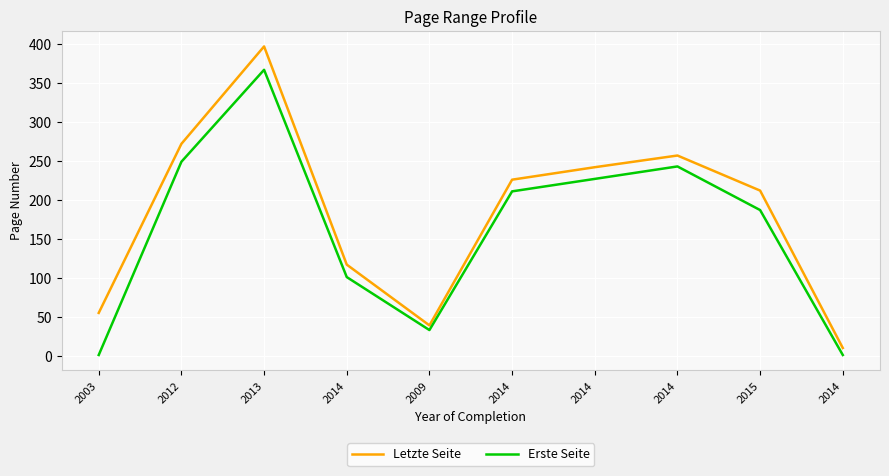

How many lines are shown in the chart?

2